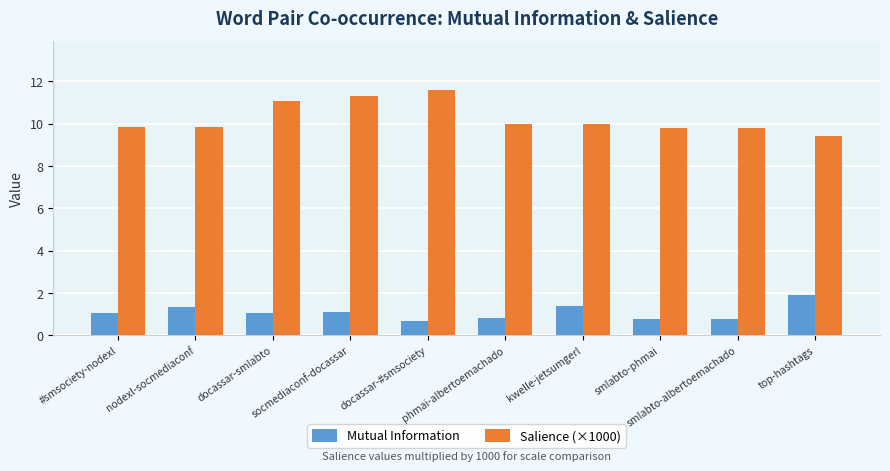

At which label does Salience (×1000) reach its minimum?

top-hashtags